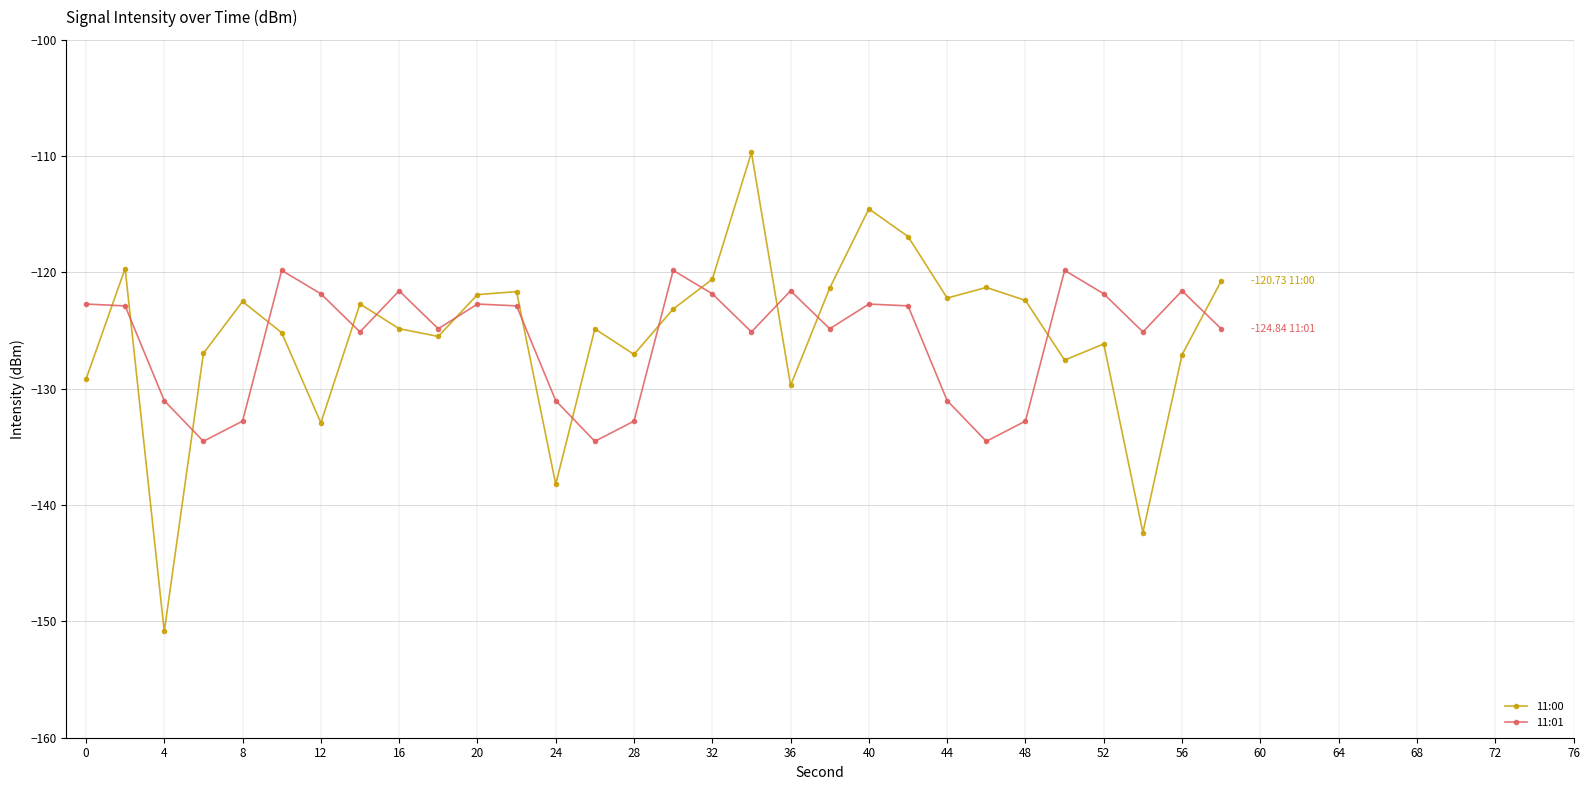

What is the maximum value shown in the chart?

-109.7